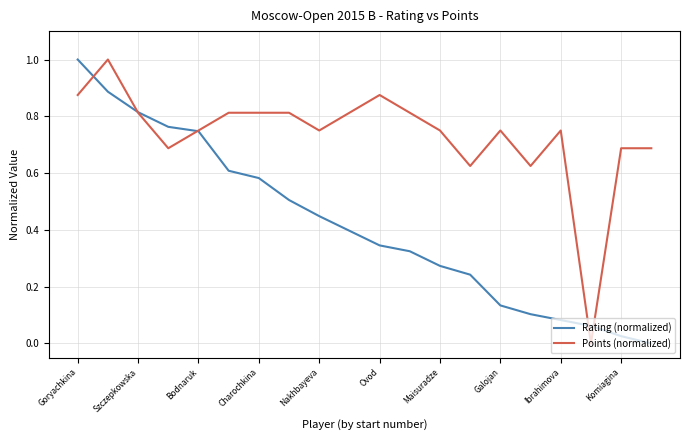

Rank the series by their average value, from lowest to highest.

Rating (normalized), Points (normalized)